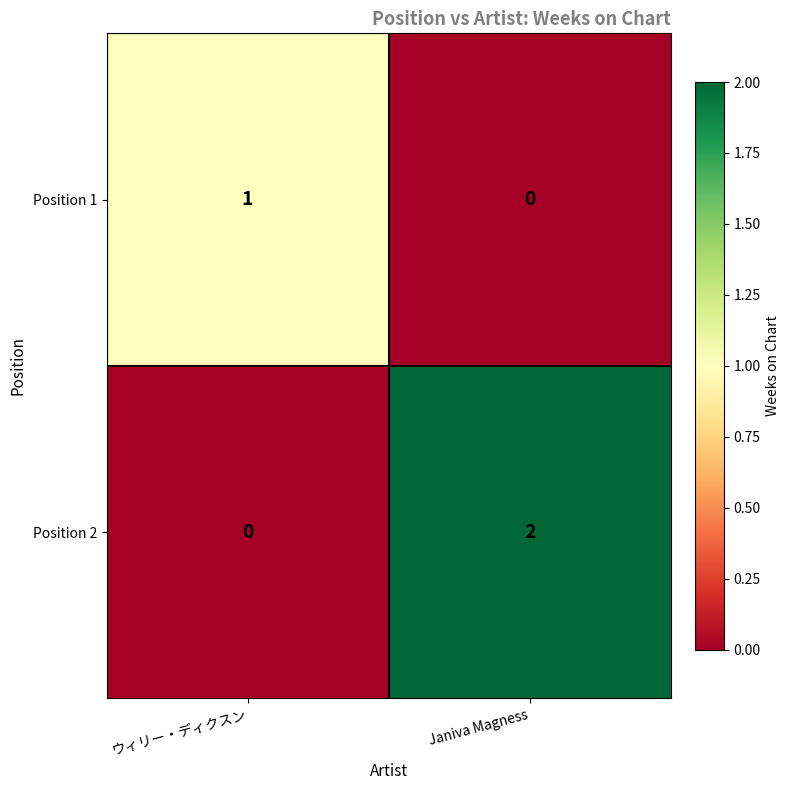

The value of Position 1 at ウィリー・ディクスン is 1. True or false?

True